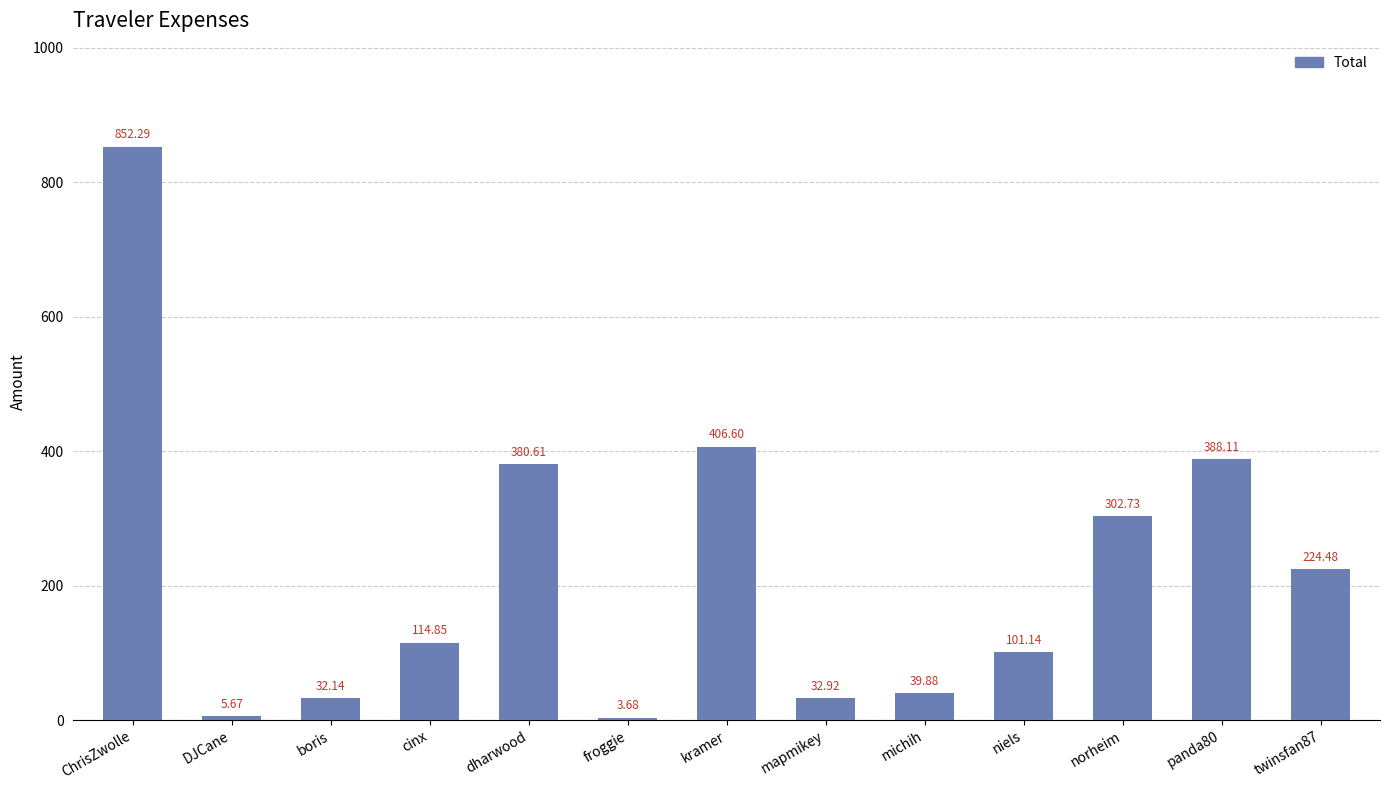

How many data points are above 114?

7